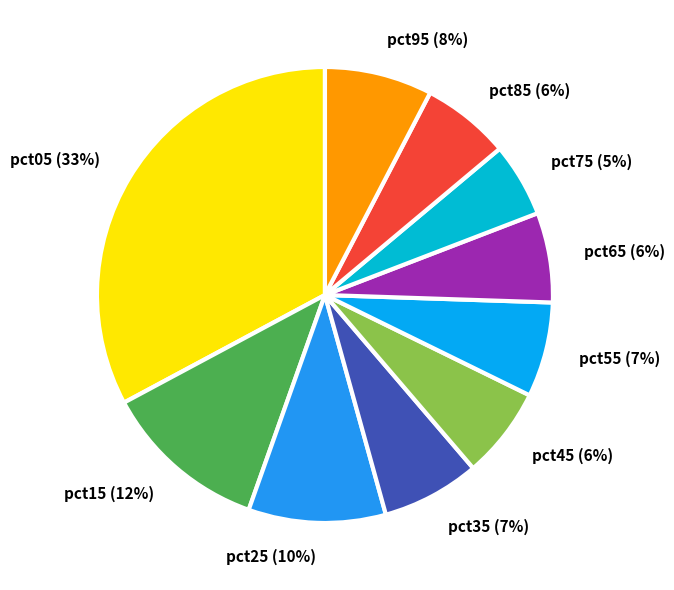

Is there a majority slice in this chart?

No